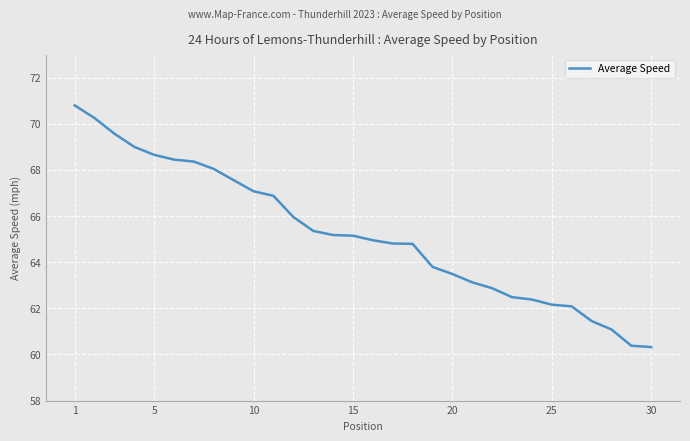

Does the chart display data point markers on the line(s)?

No